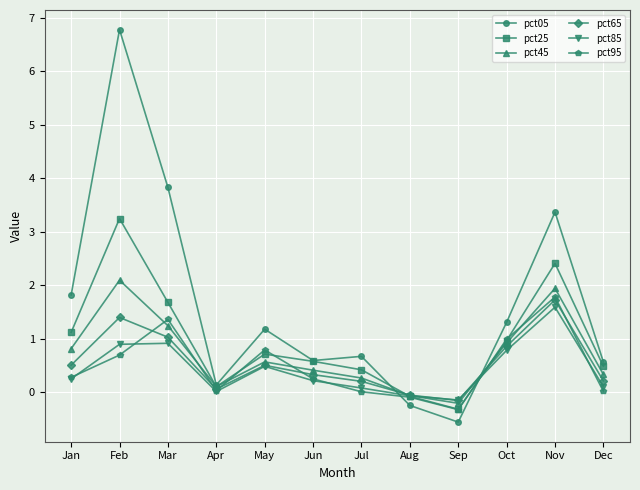

What is the minimum value shown in the chart?

-0.6